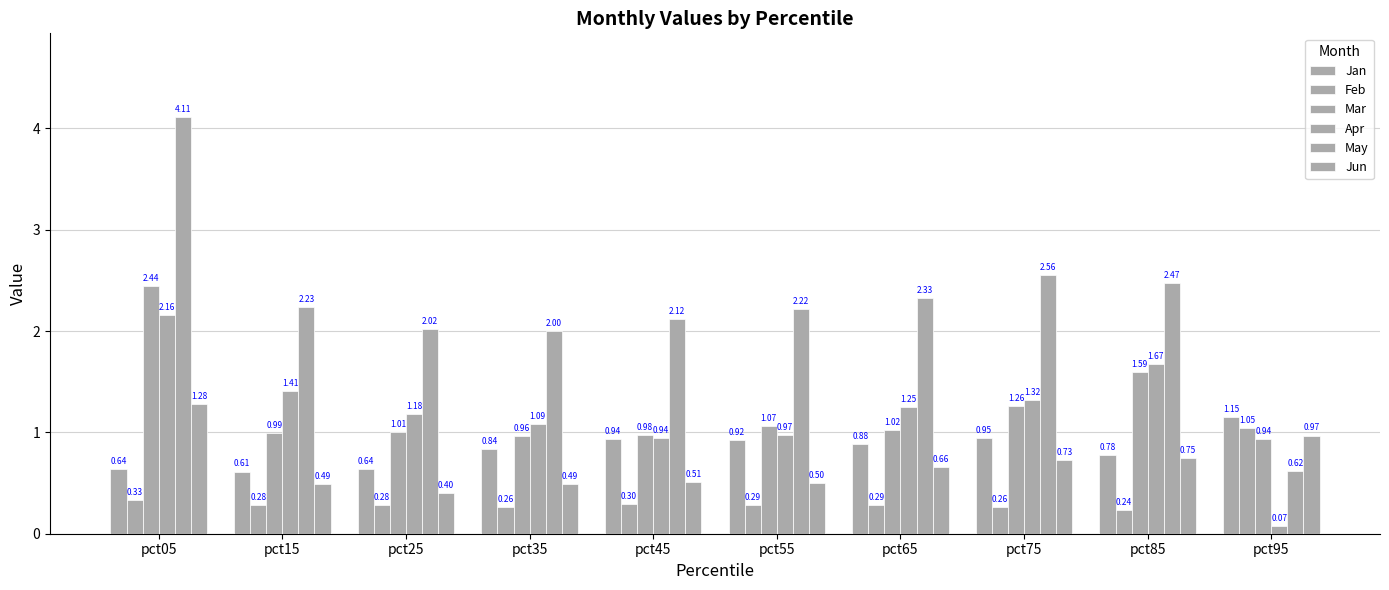

How many categories are shown in the chart?

10